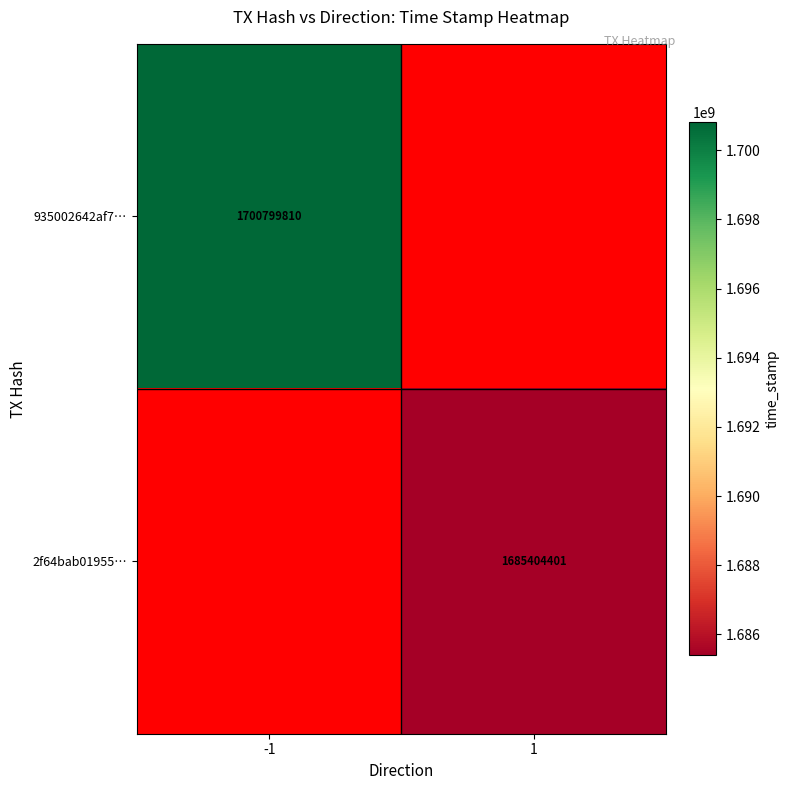

Is it true that 935002642af7… equals 2901118494 at -1?

False